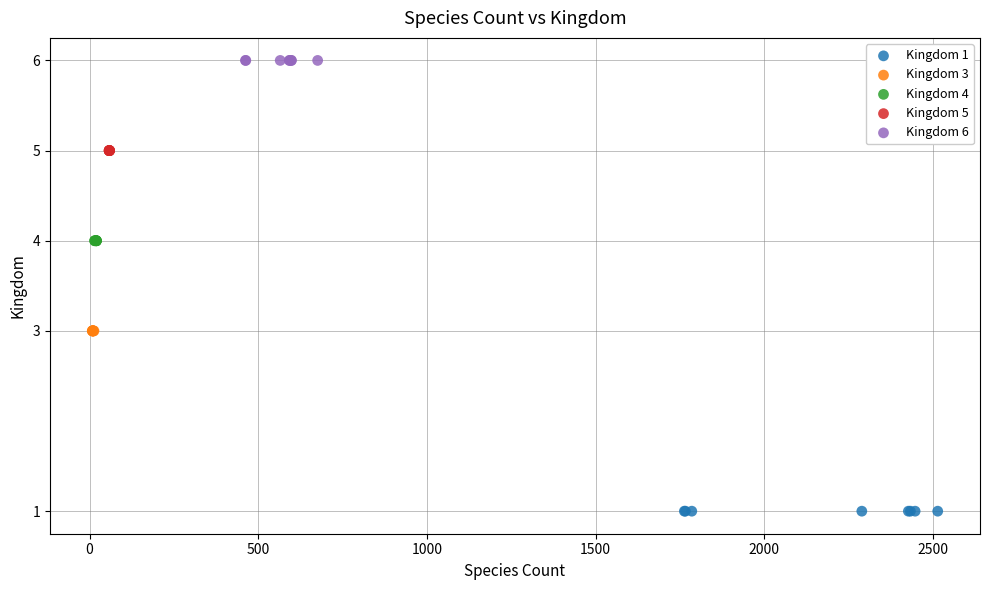

Which series reaches the minimum Y coordinate?

Kingdom 1